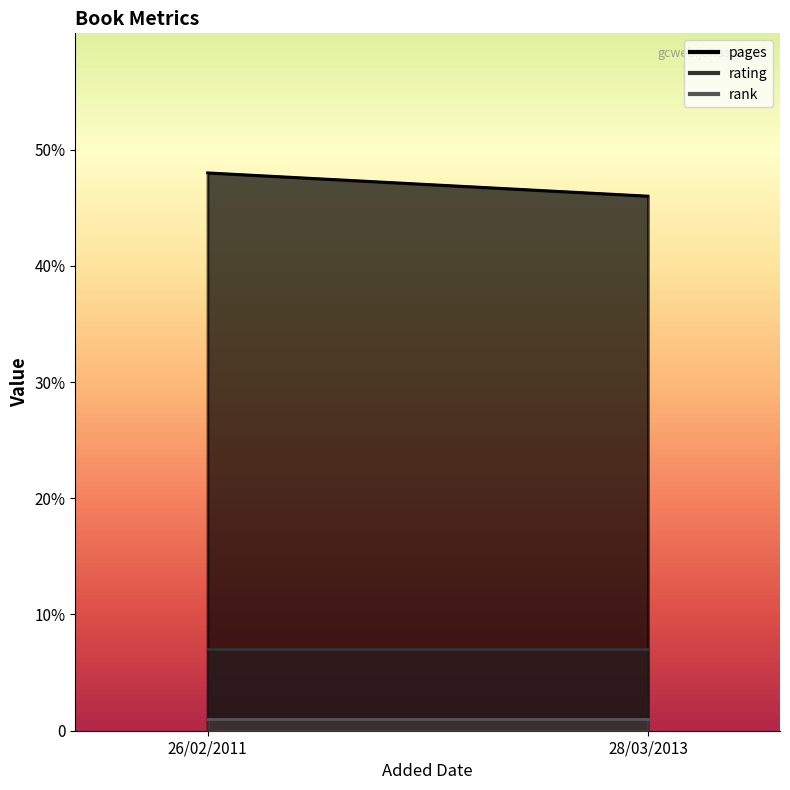

How many values in the pages series are below 48?

1